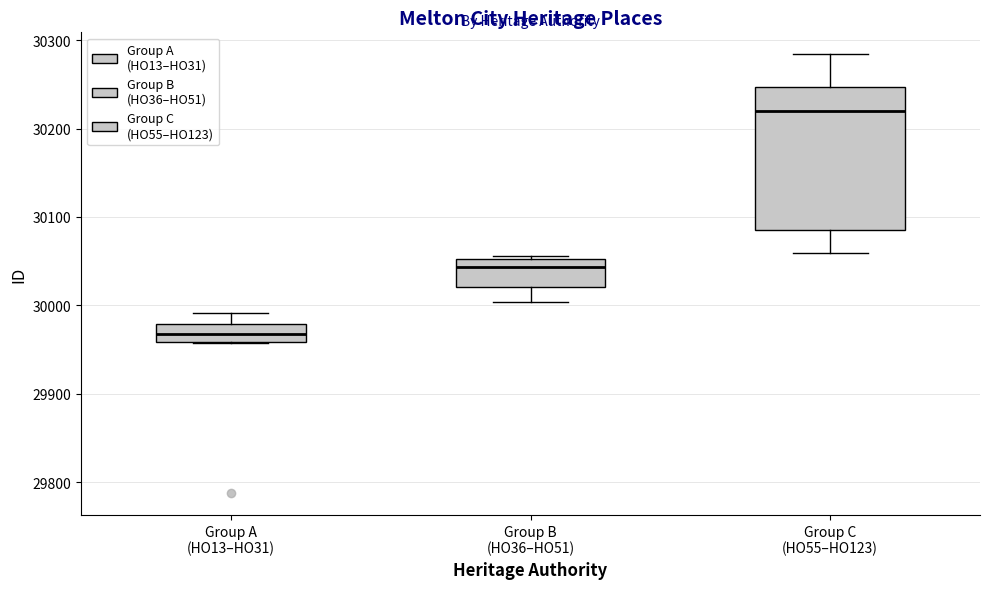

Where does the lower whisker of the box for Group B (HO36–HO51) end on the y-axis? The values are not printed on the chart, so give them approximately, as read against the axis.

30000